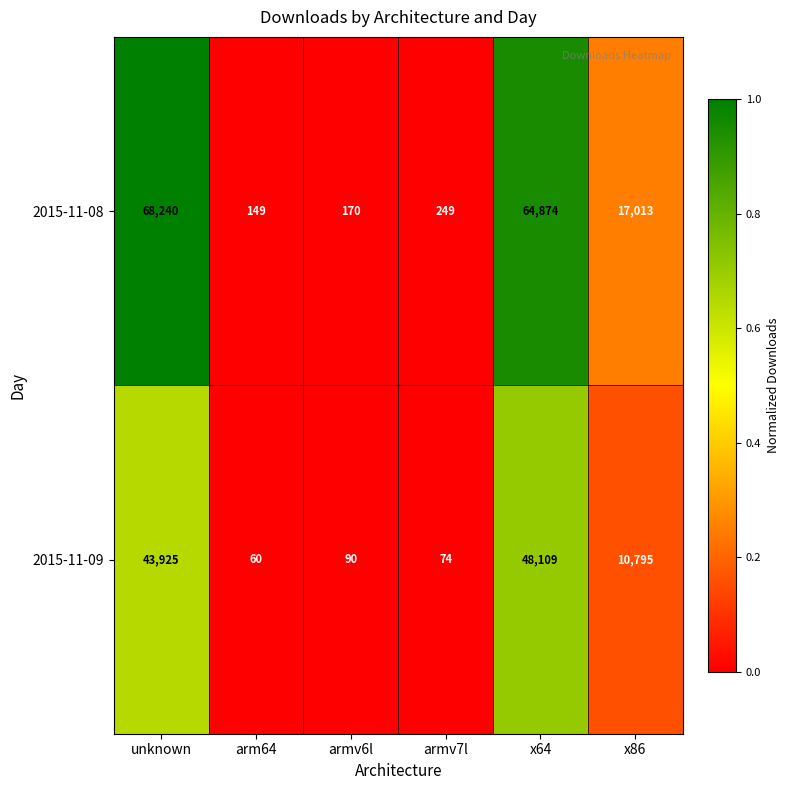

What is the approximate value of 2015-11-09 at x86?

10795